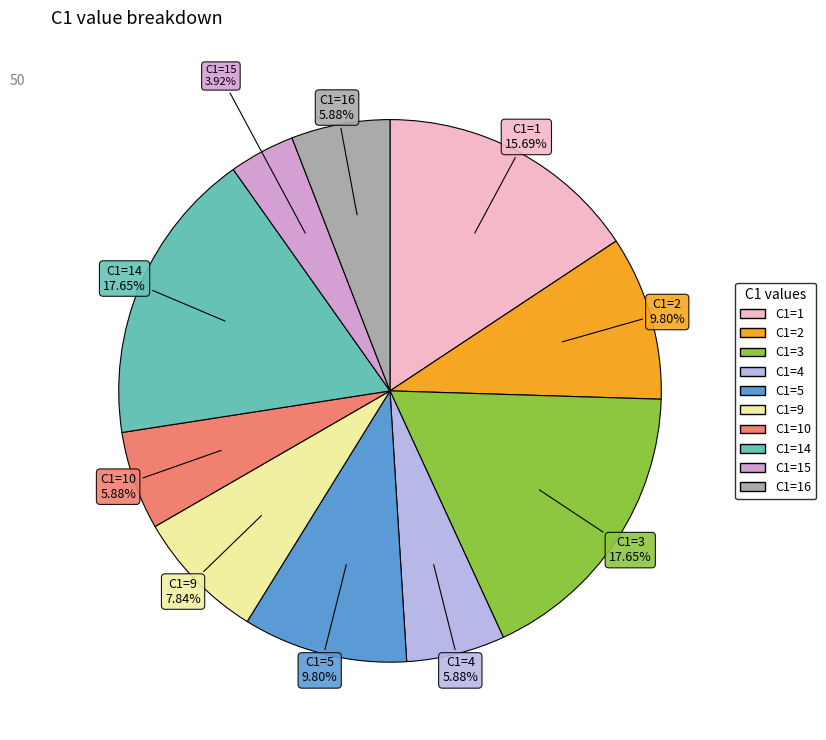

To the nearest percent, what is the difference between the largest and smallest slice percentages?

14%